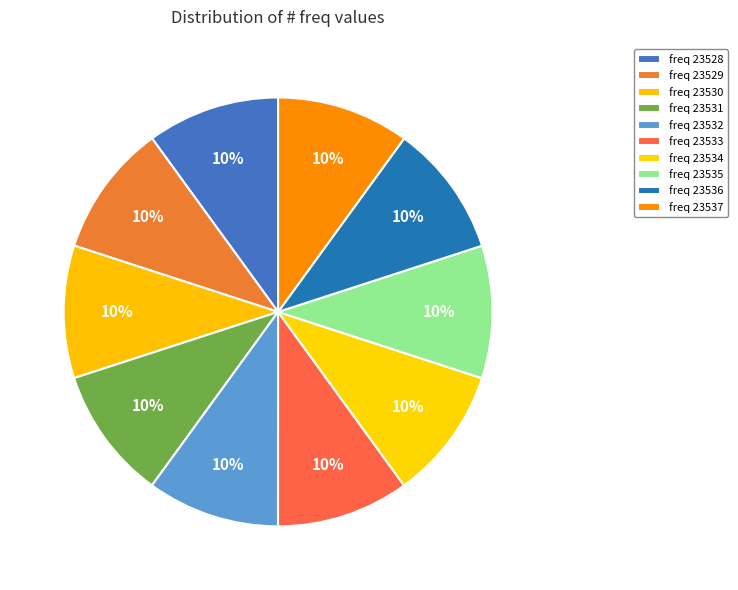

How many slices are in this pie chart?

10